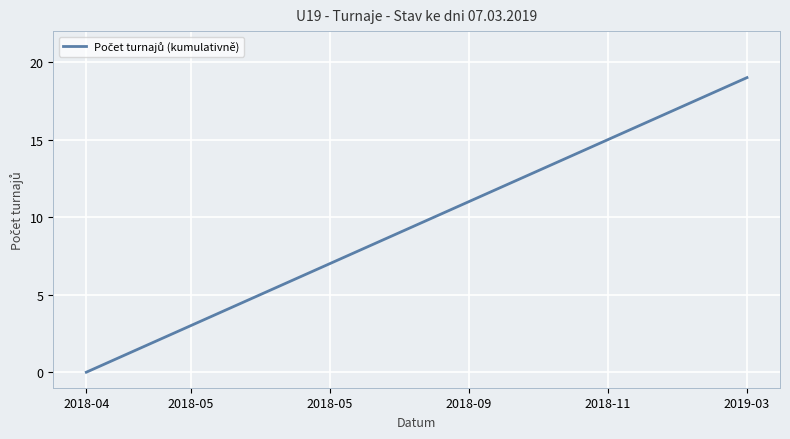

What is the difference between the maximum and minimum values?

19.0